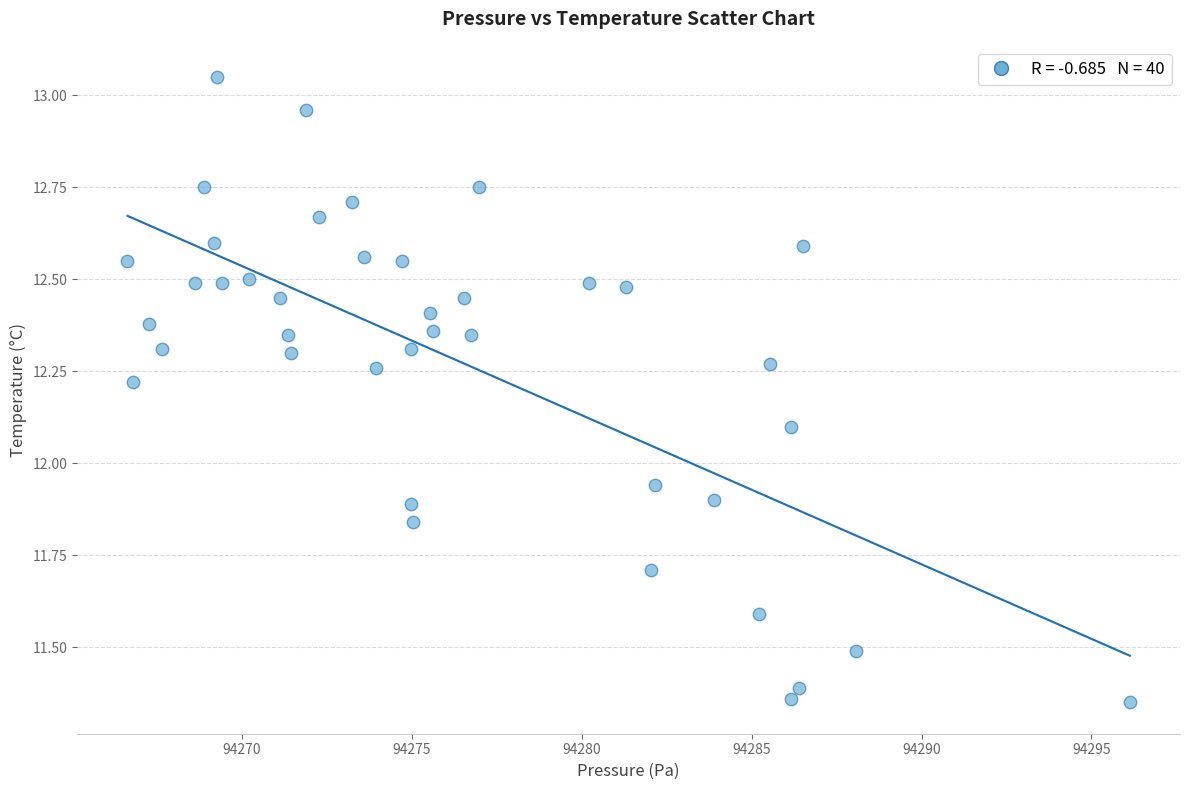

What is the range of X values (max minus min)?

29.5